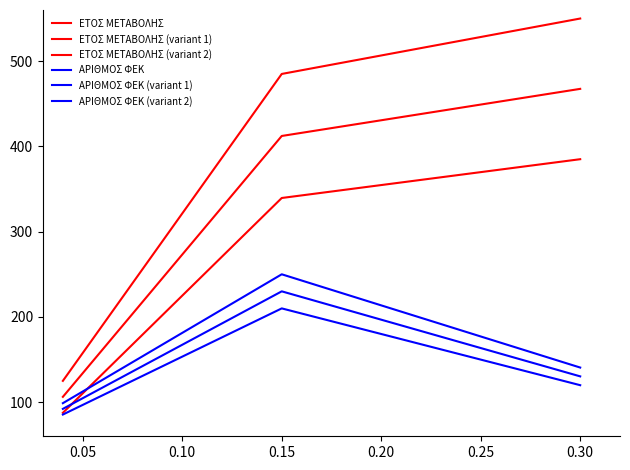

Is this an area chart (filled region under the line)?

No